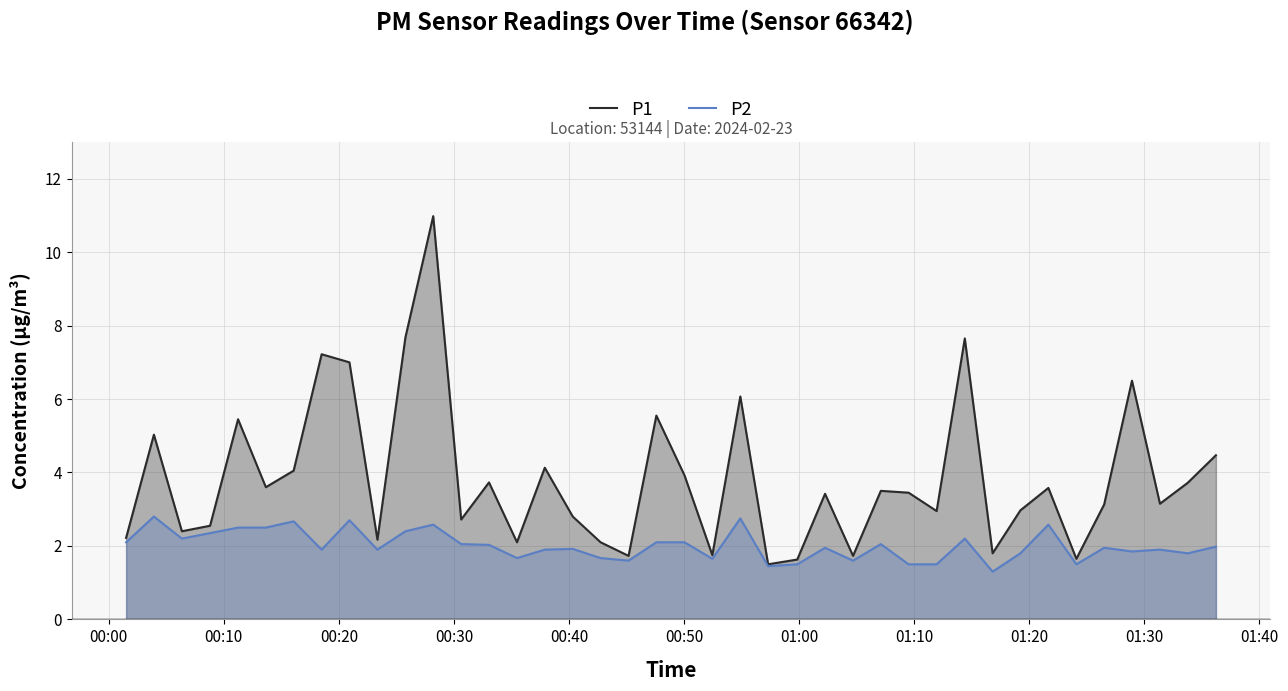

Rank the series by their maximum value, from lowest to highest.

P2, P1